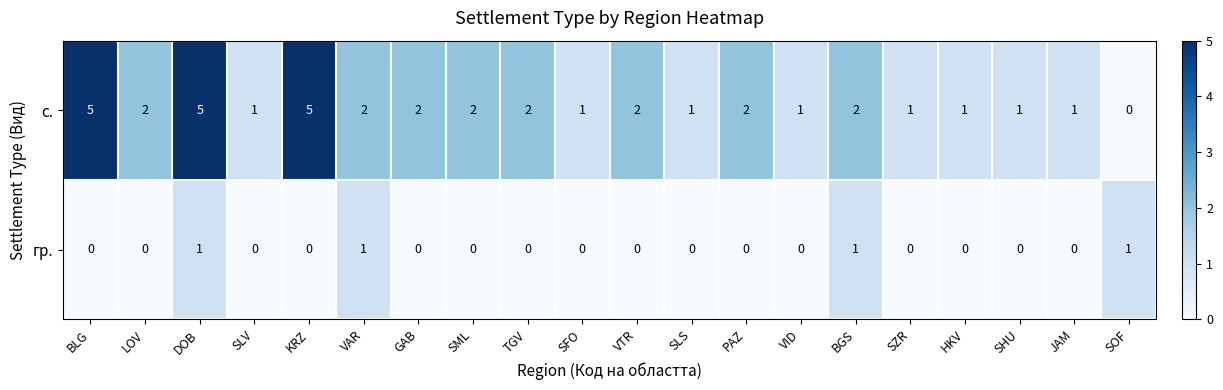

At which label does с. first exceed 2?

BLG